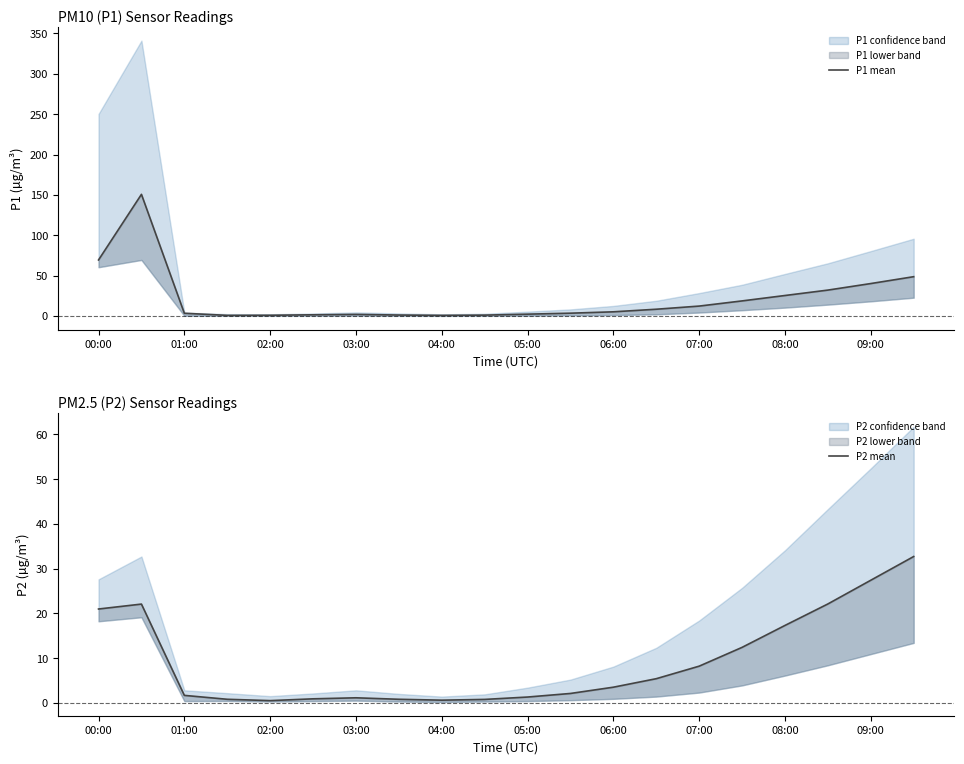

How many values in the P1 mean series are below 5?

10